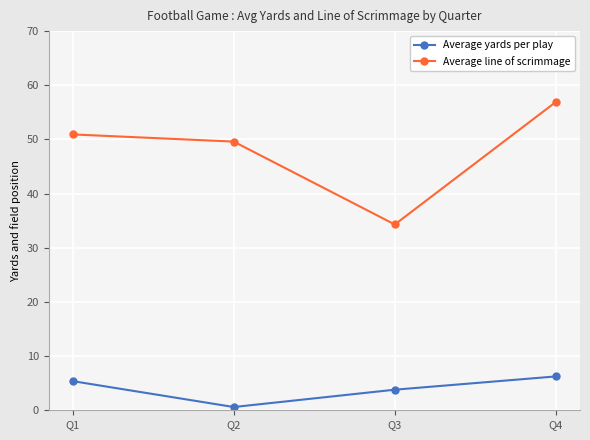

What is the total value across all series at Q1?

56.3